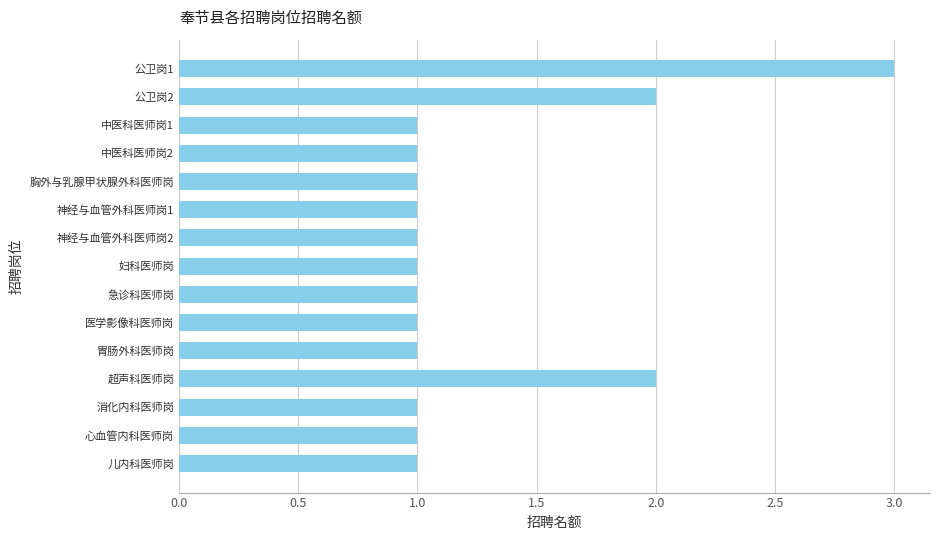

True or false: the data shows 1 at 消化内科医师岗.

True